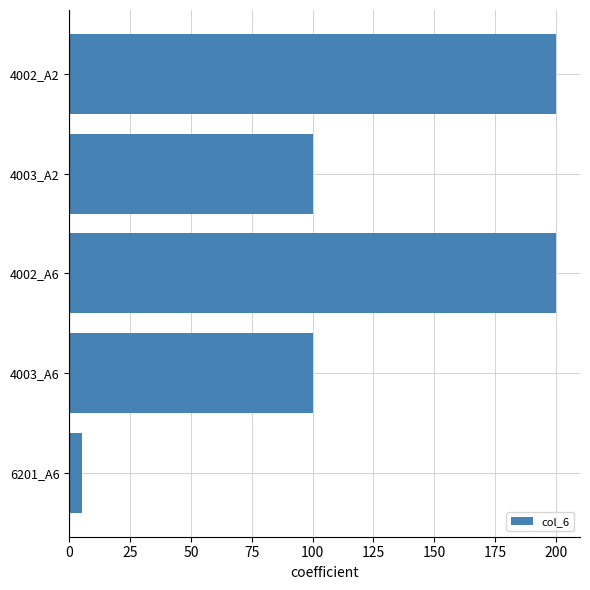

Which label corresponds to the smallest value in the chart?

6201_A6